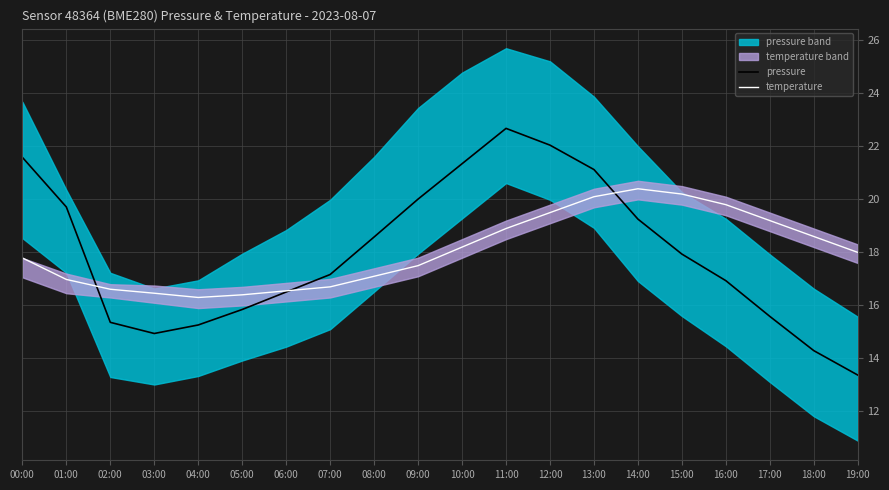

Which series has the largest range (max minus min)?

pressure